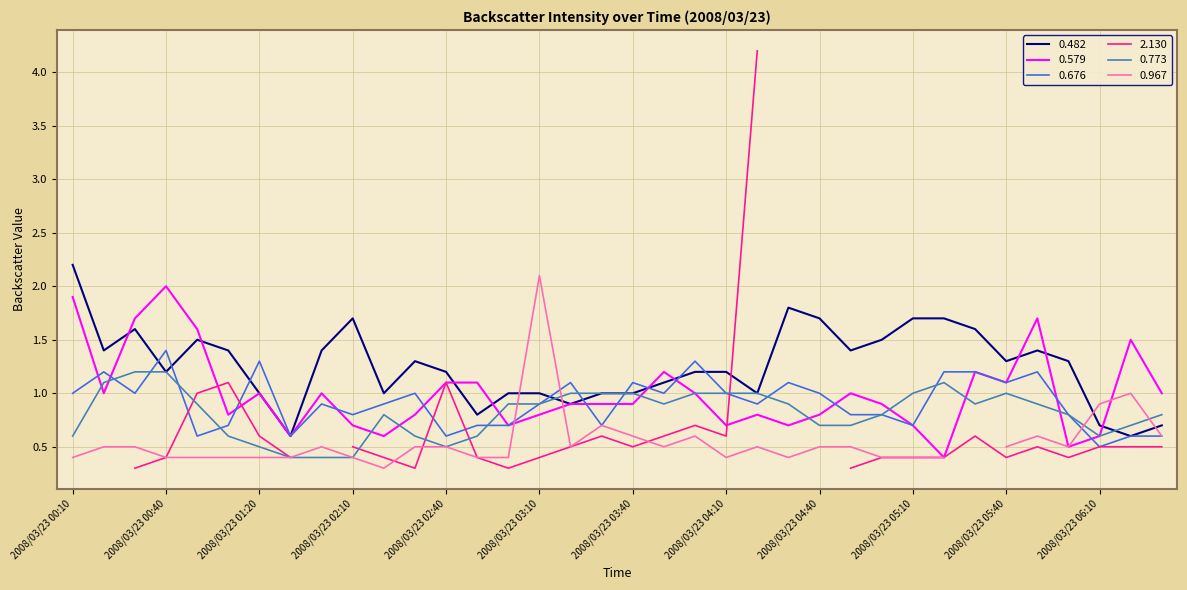

Rank the categories by 0.676 value from highest to lowest.

2008/03/23 00:40, 2008/03/23 01:20, 2008/03/23 04:00, 2008/03/23 00:20, 2008/03/23 05:20, 2008/03/23 05:30, 2008/03/23 05:50, 2008/03/23 03:20, 2008/03/23 03:40, 2008/03/23 04:30, 2008/03/23 05:40, 2008/03/23 00:10, 2008/03/23 00:30, 2008/03/23 02:30, 2008/03/23 03:50, 2008/03/23 04:10, 2008/03/23 04:40, 2008/03/23 02:00, 2008/03/23 02:20, 2008/03/23 03:10, 2008/03/23 04:20, 2008/03/23 02:10, 2008/03/23 04:50, 2008/03/23 05:00, 2008/03/23 06:00, 2008/03/23 01:10, 2008/03/23 02:50, 2008/03/23 03:00, 2008/03/23 03:30, 2008/03/23 05:10, 2008/03/23 01:00, 2008/03/23 01:30, 2008/03/23 02:40, 2008/03/23 06:20, 2008/03/23 06:30, 2008/03/23 06:10